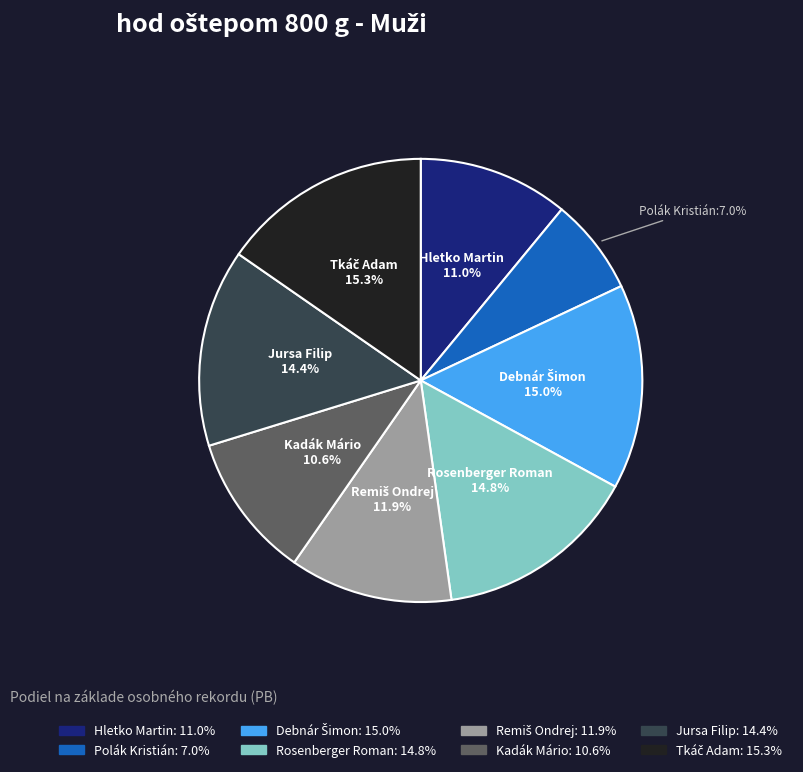

What portion of the pie excludes Polák Kristián?

93.0%